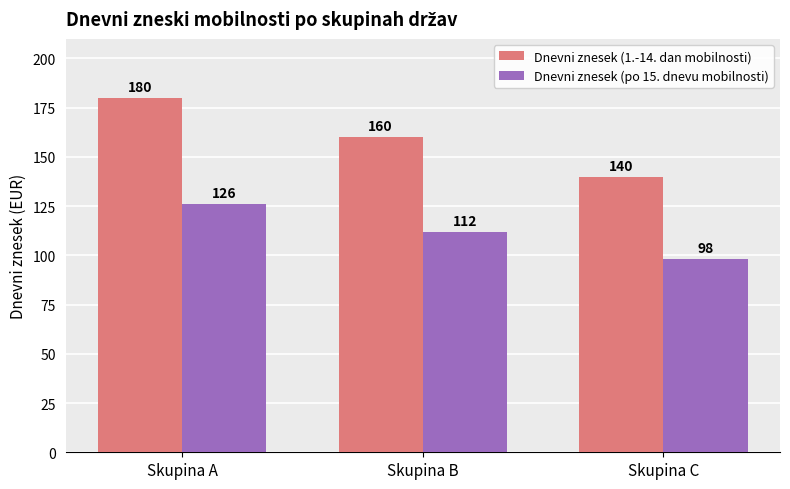

At which label does Dnevni znesek (po 15. dnevu mobilnosti) first exceed 112?

Skupina A